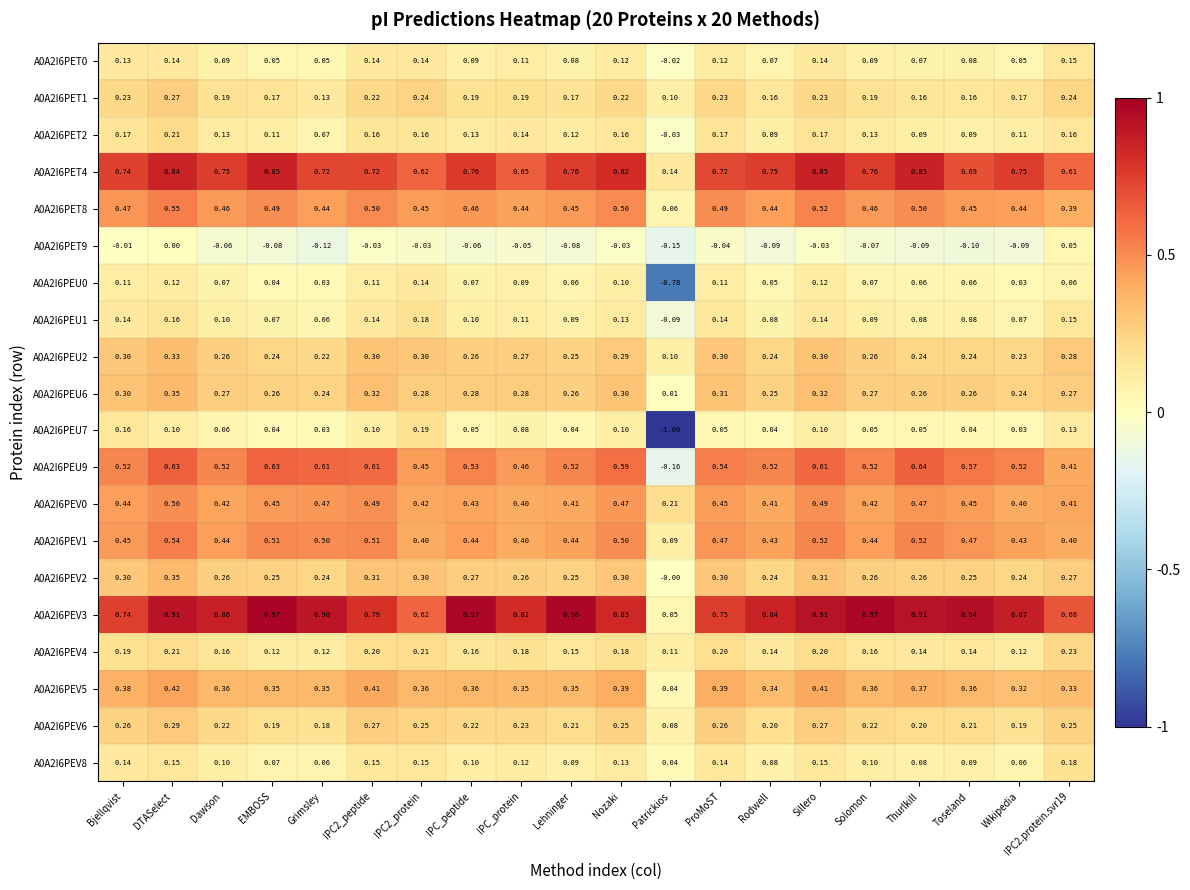

At which label does A0A2I6PEU9 first exceed 0?

Bjellqvist